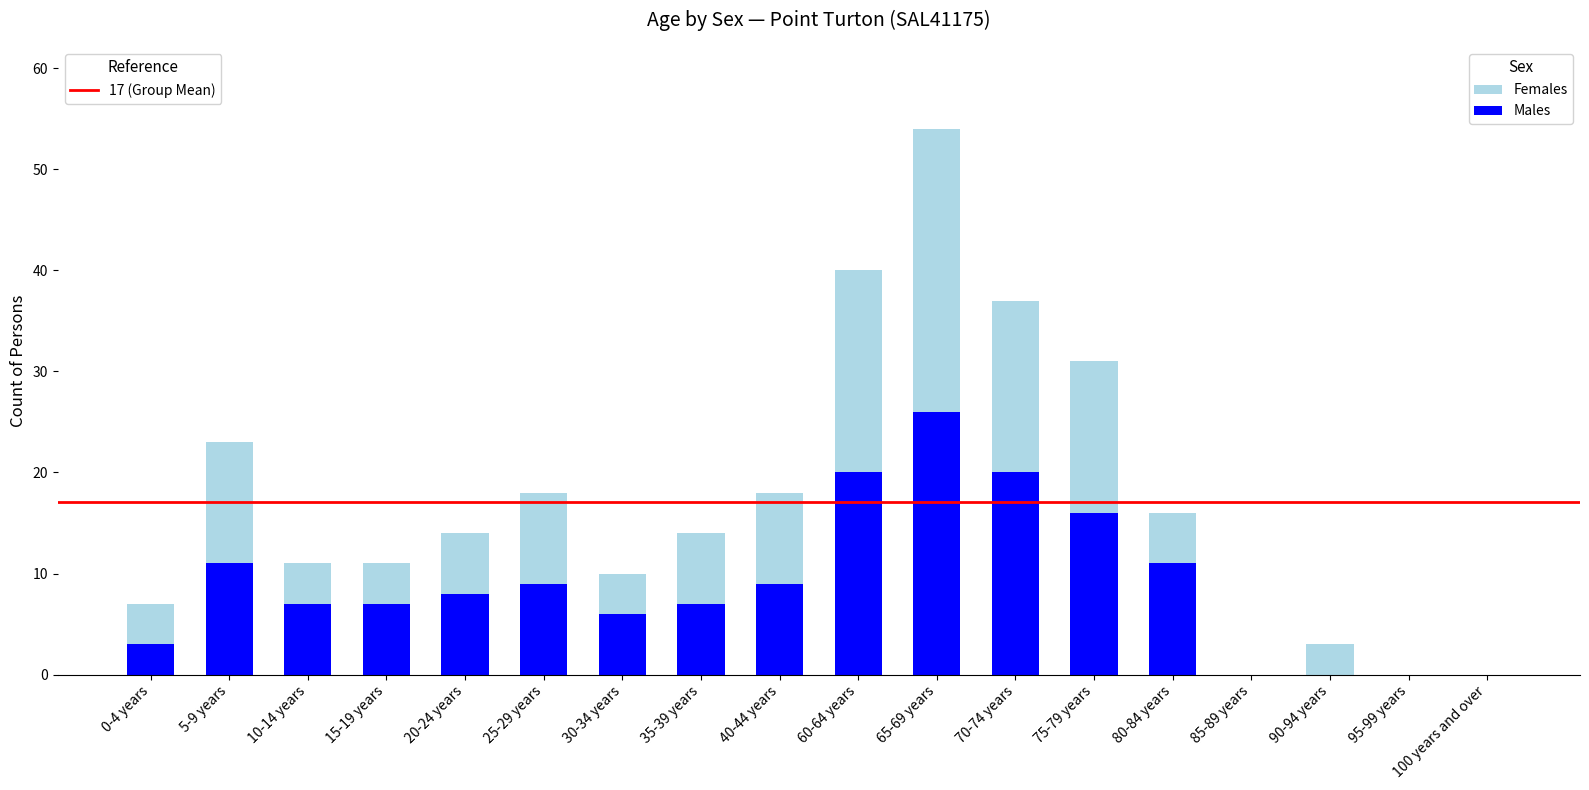

What is the total value across all series at 75-79 years?

31